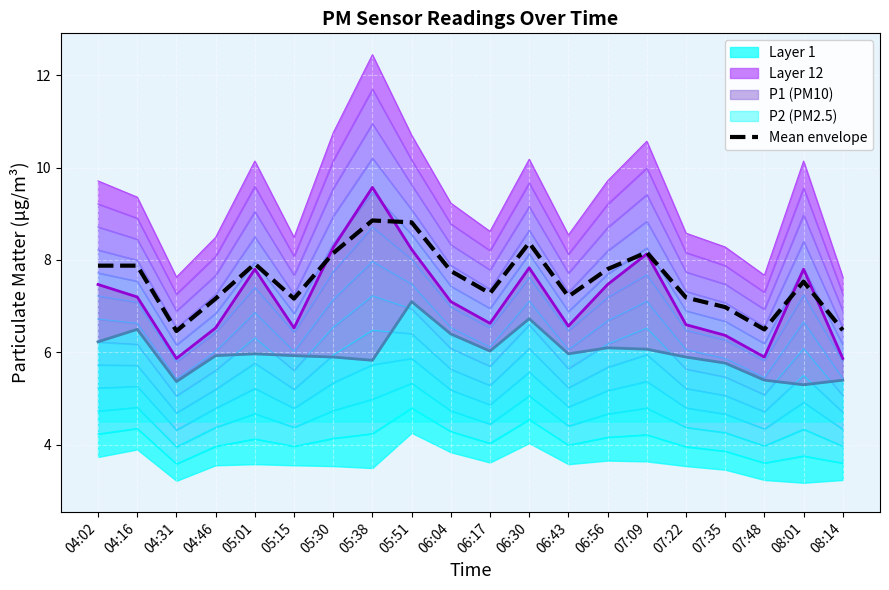

Where is P1 nearest to the value 7?

06:04